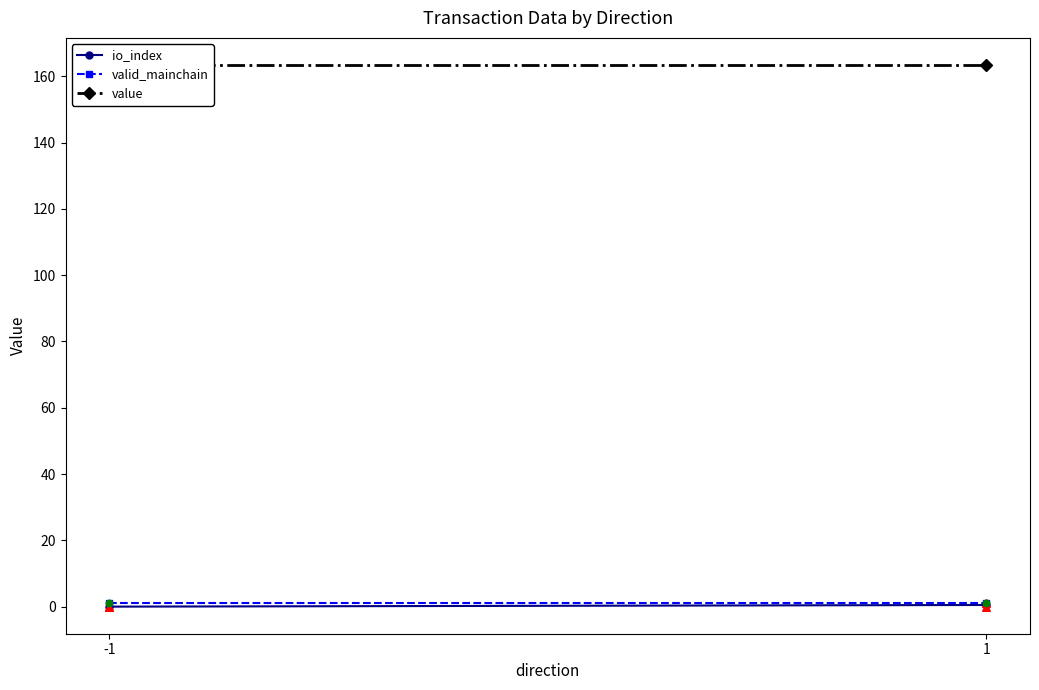

Which series reaches the maximum Y coordinate?

value